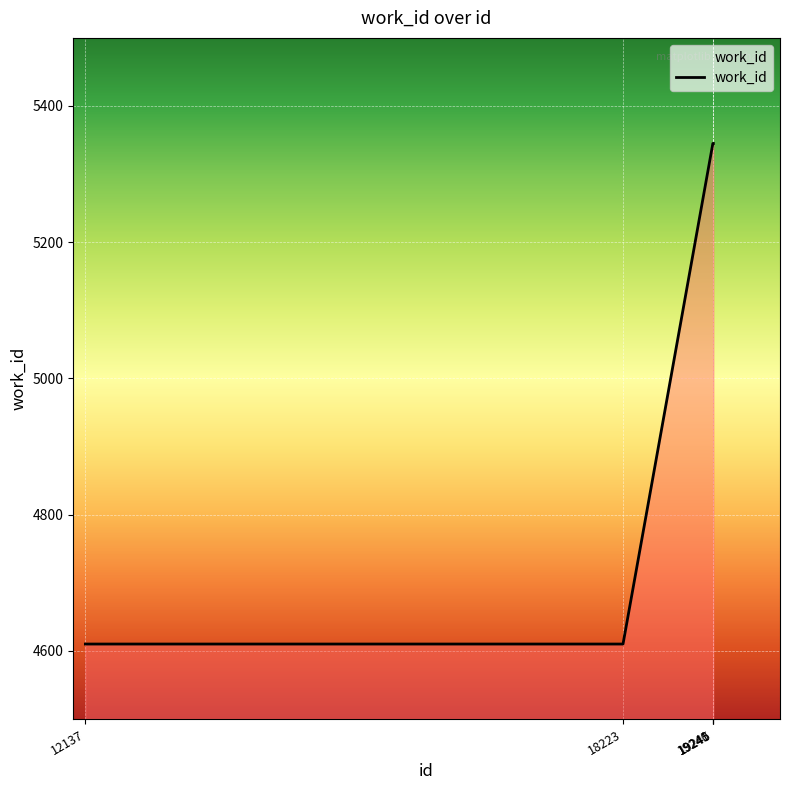

What is the sum of the values at 19240 and 19241?

10690